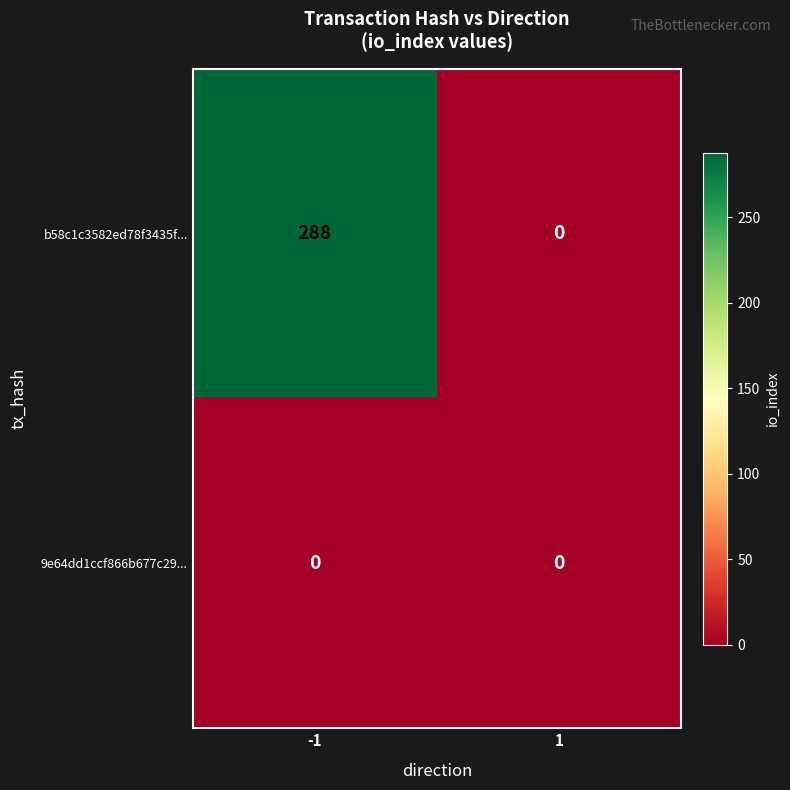

Reading left to right, extract all data points from this chart.

b58c1c3582ed78f3435f...: 288	0
9e64dd1ccf866b677c29...: 0	0